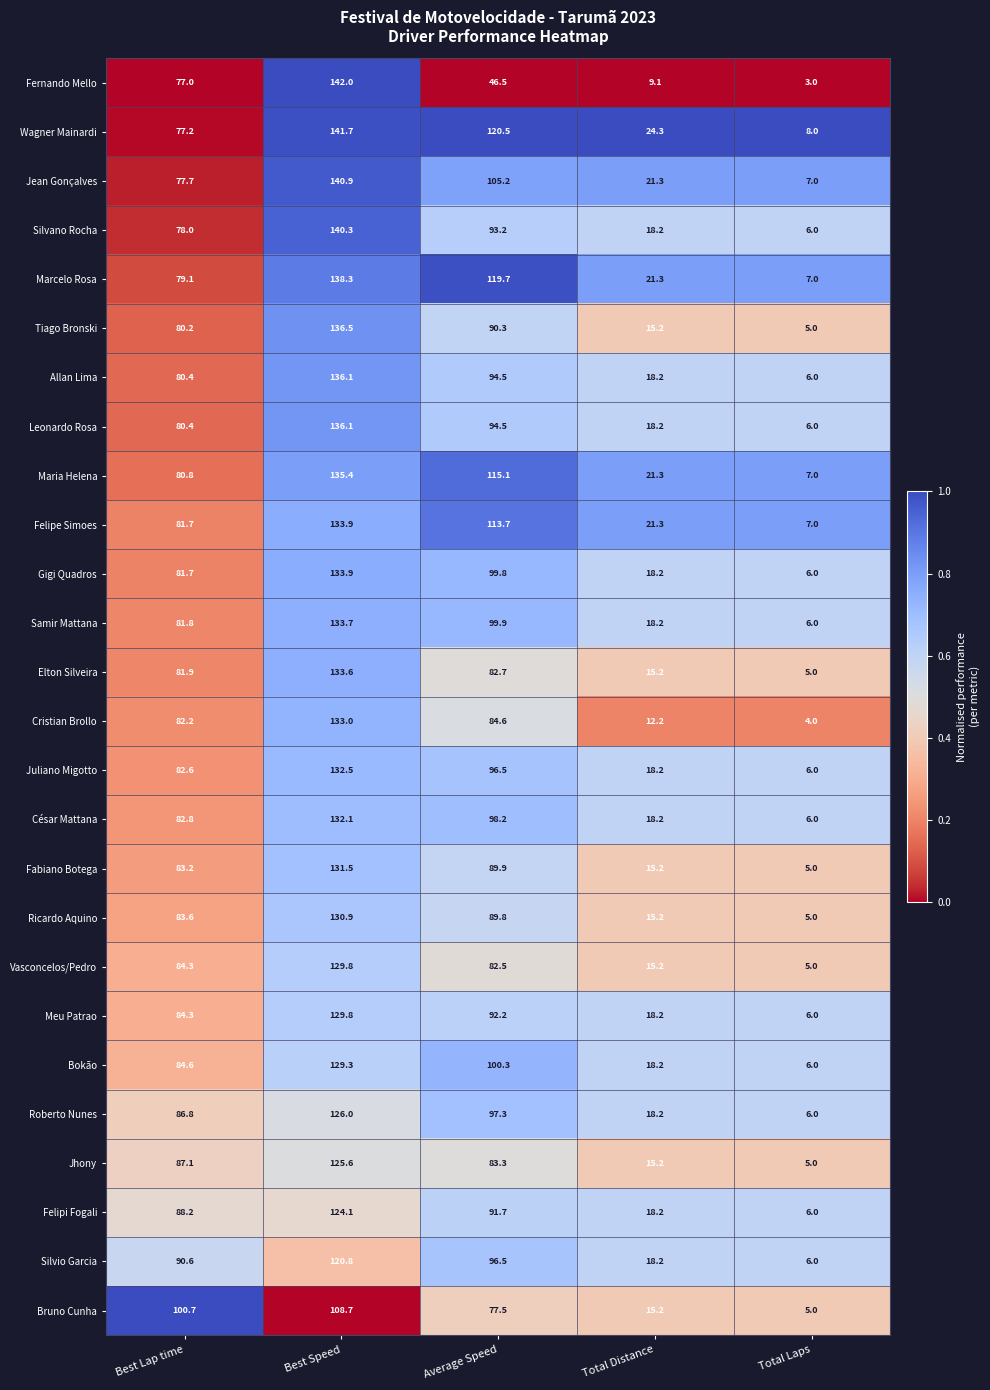

The value of Tiago Bronski at Best Speed is 136.5. True or false?

True